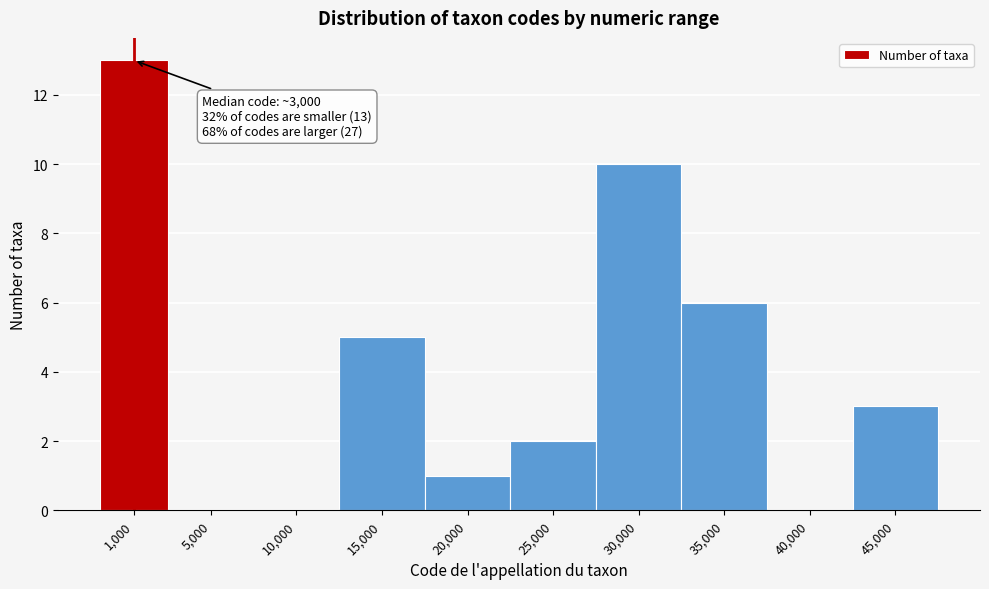

Reading left to right, list all the values displayed in this chart.

1,000=13	5,000=0	10,000=0	15,000=5	20,000=1	25,000=2	30,000=10	35,000=6	40,000=0	45,000=3